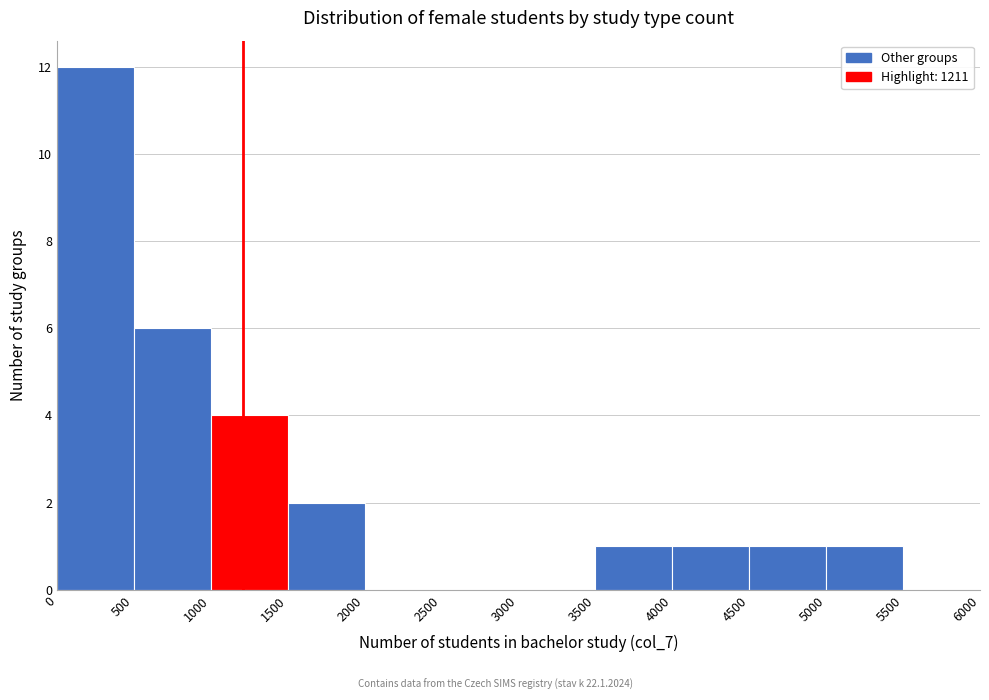

What is the height of the bar covering 1500 to 2000 on the x-axis? The values are not printed on the chart, so give them approximately, as read against the axis.

2